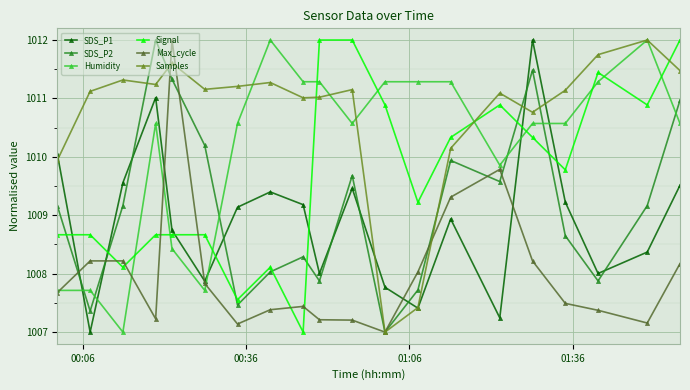

Which series has the largest total across all categories?

Samples